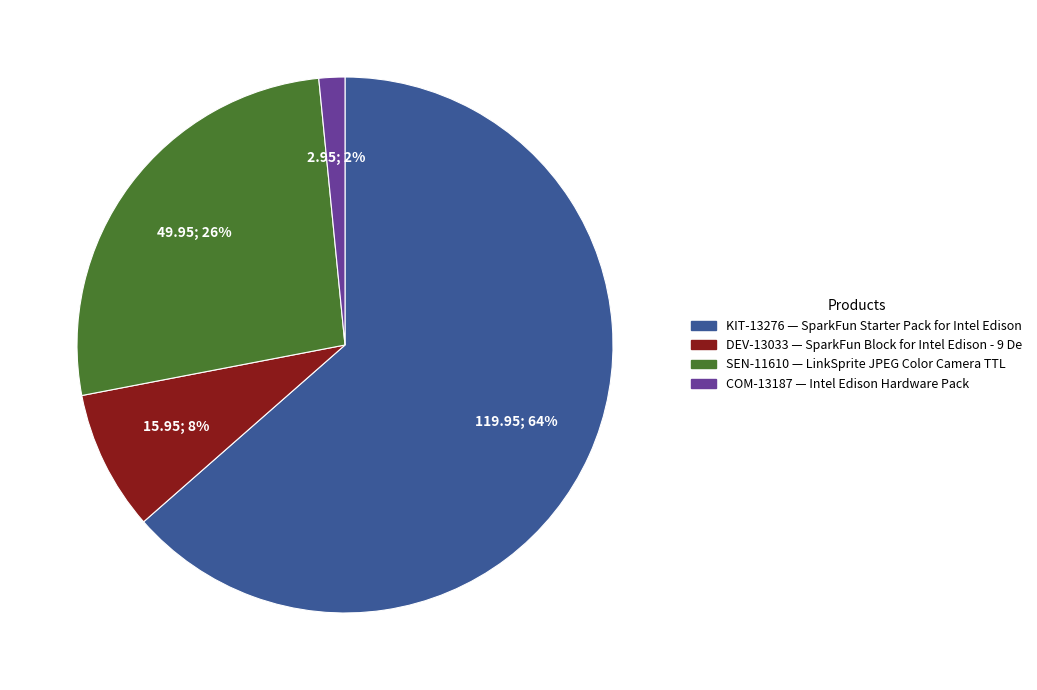

Do SEN-11610 and KIT-13276 together represent more than half of the pie?

Yes